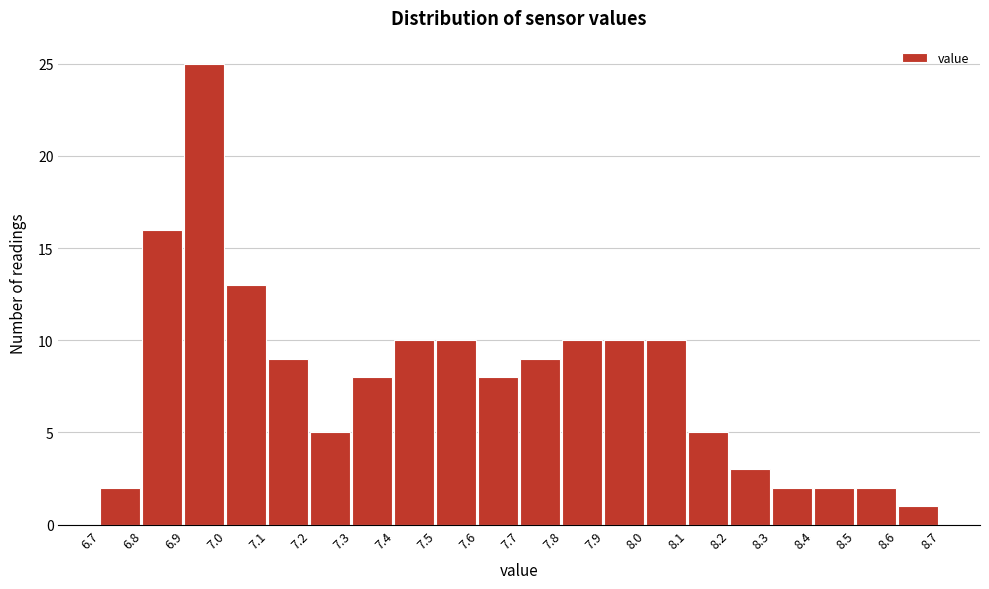

What is the height of the bar covering 7.4 to 7.5 on the x-axis? The values are not printed on the chart, so give them approximately, as read against the axis.

10